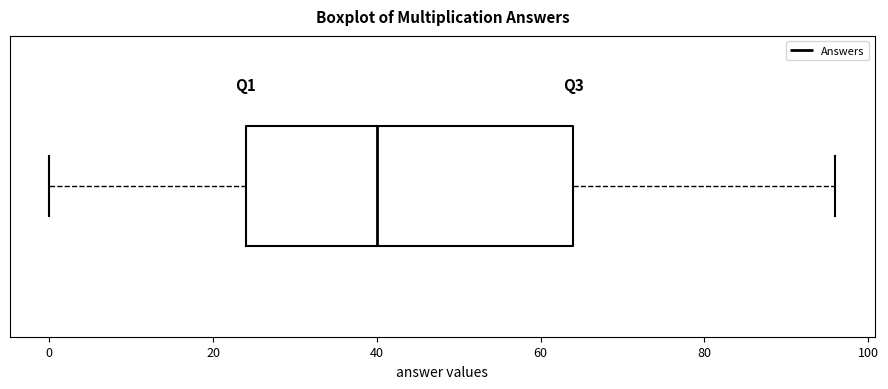

Read this box plot against the x-axis: the position of the median line, the range covered by the box, and the ends of both whiskers. The values are not printed on the chart, so give them approximately, as read against the axis.

median 40, box 24 to 64, whiskers 0 to 96